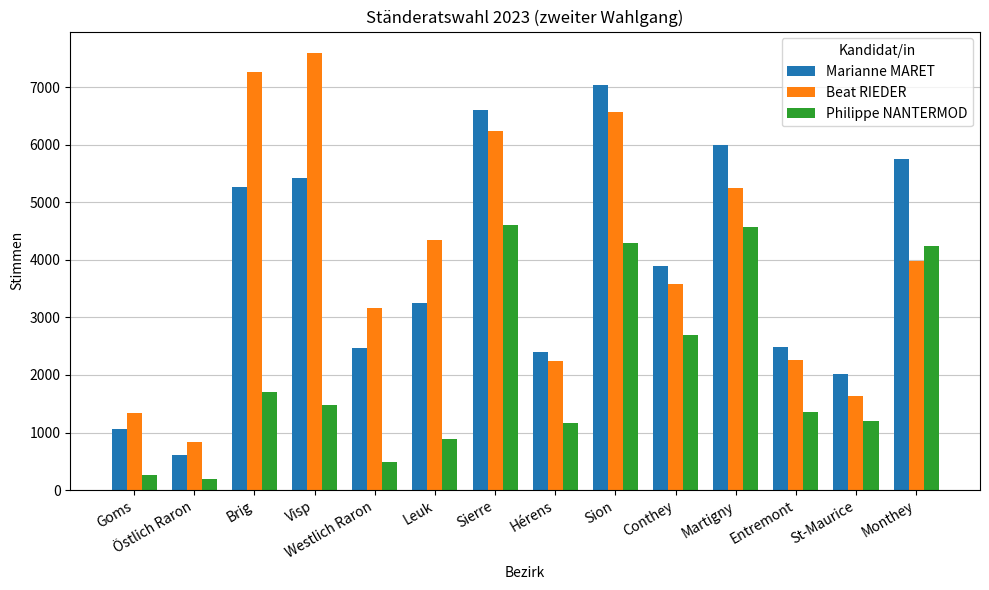

How many groups of bars are there?

14